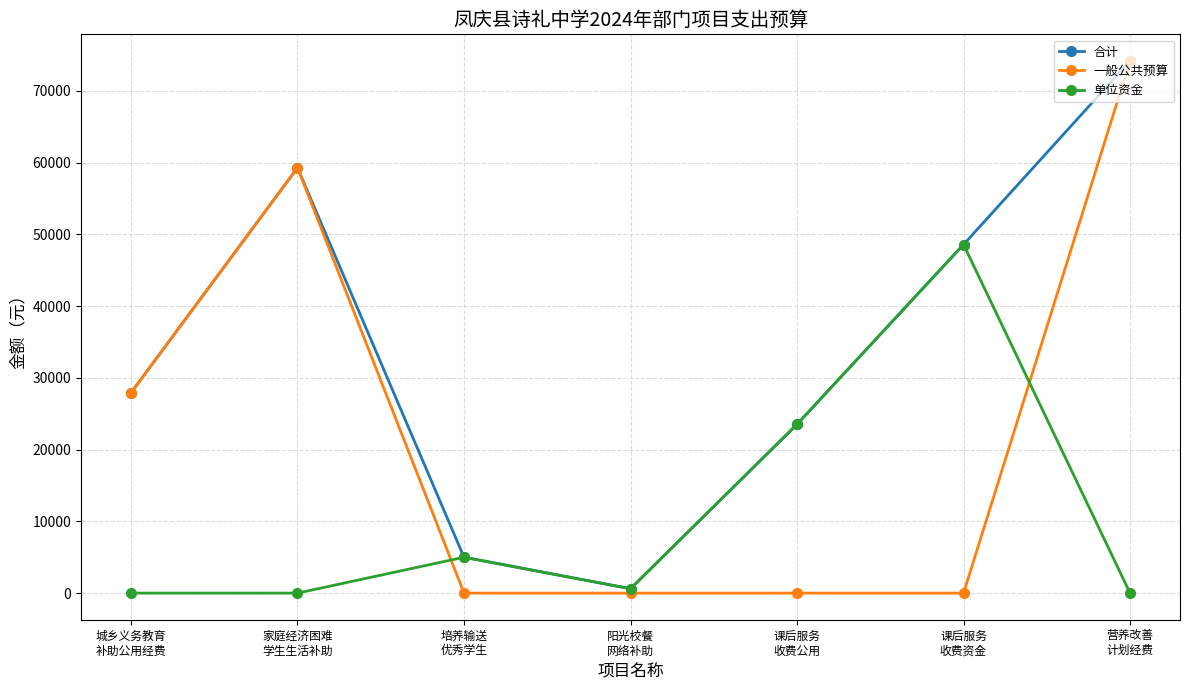

Reading left to right, extract all data points from this chart.

合计: 27921.2	59273.4	5000.0	610.0	23526.0	48576.0	74160.0
一般公共预算: 27921.2	59273.4	0.0	0.0	0.0	0.0	74160.0
单位资金: 0.0	0.0	5000.0	610.0	23526.0	48576.0	0.0